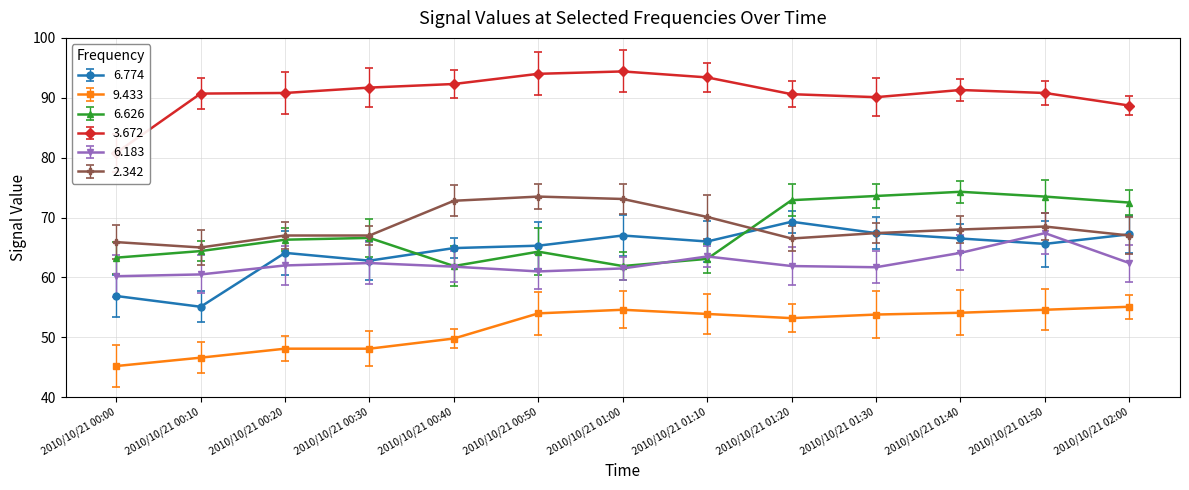

How many times do 2.342 and 6.626 cross each other?

1